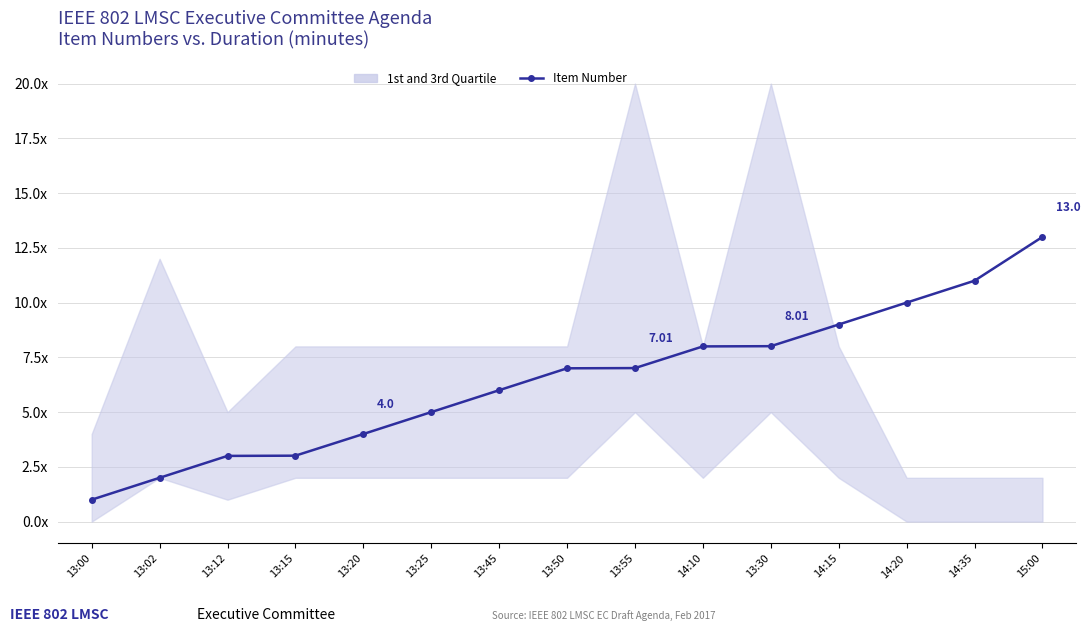

Which label corresponds to the largest value in the chart?

15:00